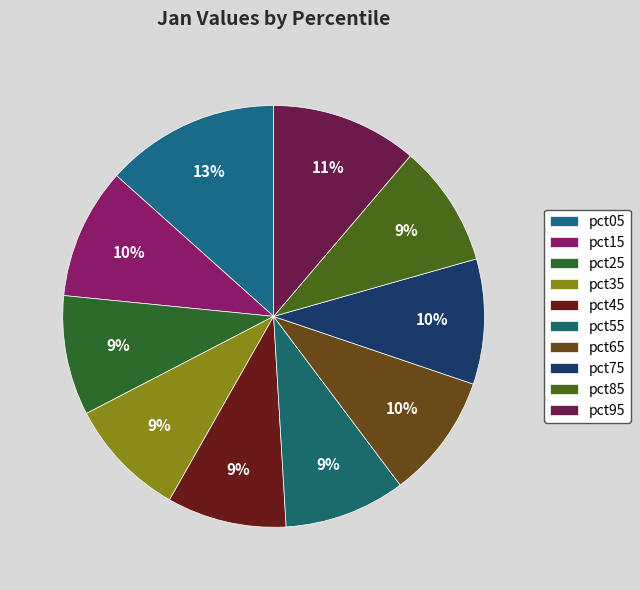

How many slices are in this pie chart?

10